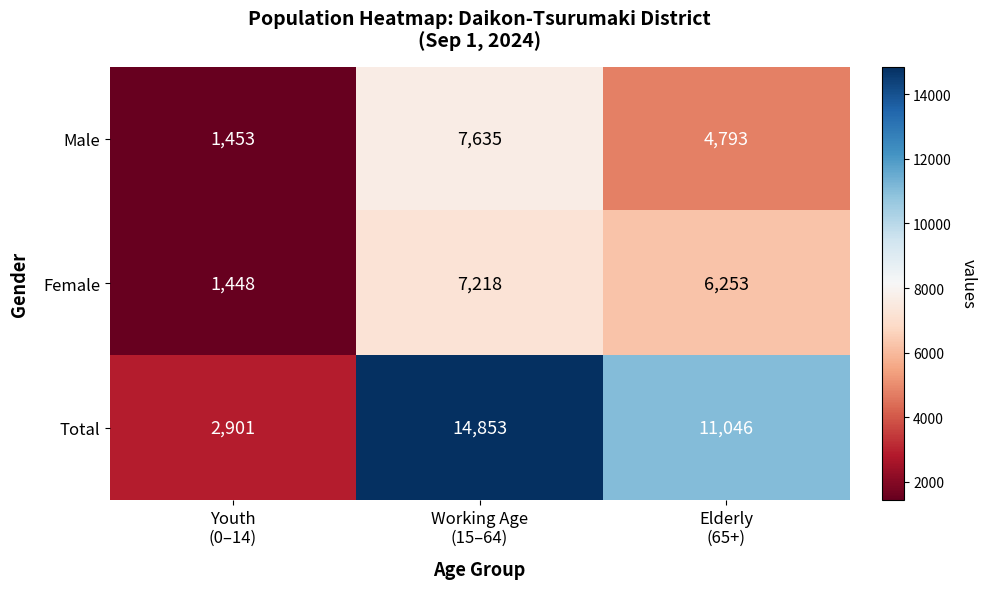

What is the difference between the maximum and minimum values in the Male series?

6182